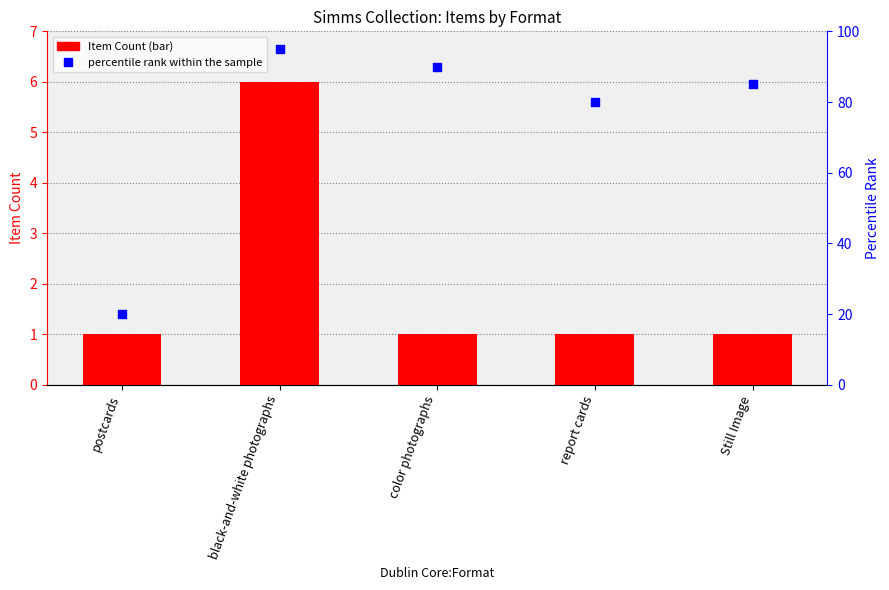

At which category is the sum across all series the highest?

black-and-white photographs